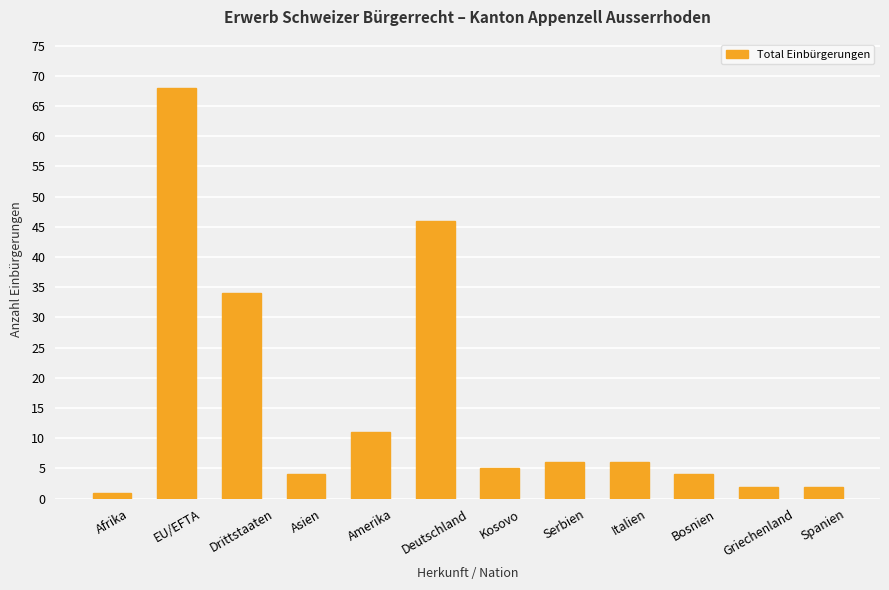

How many bars are there in total?

12